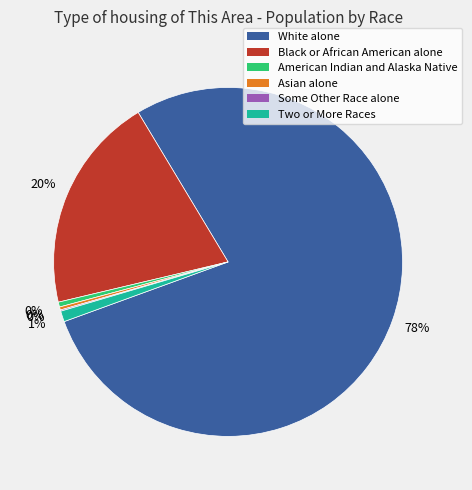

The Asian alone slice represents 0% of the pie. True or false?

True